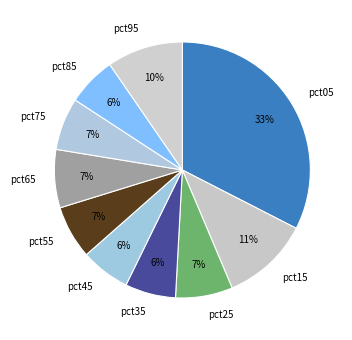

Which slice is the largest?

pct05